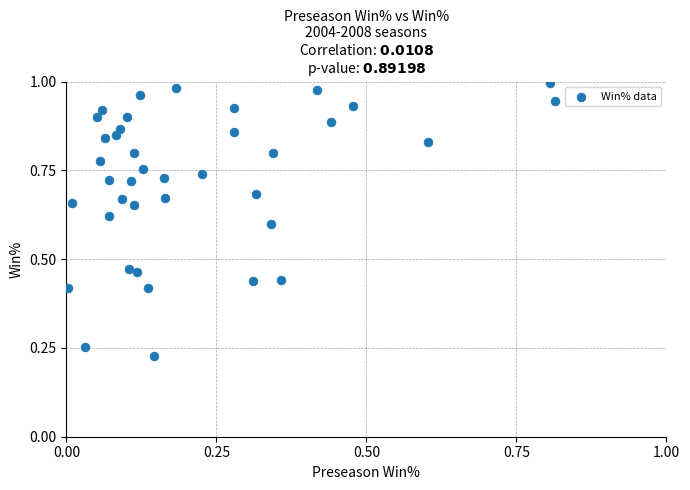

Count the number of points in this scatter plot.

39